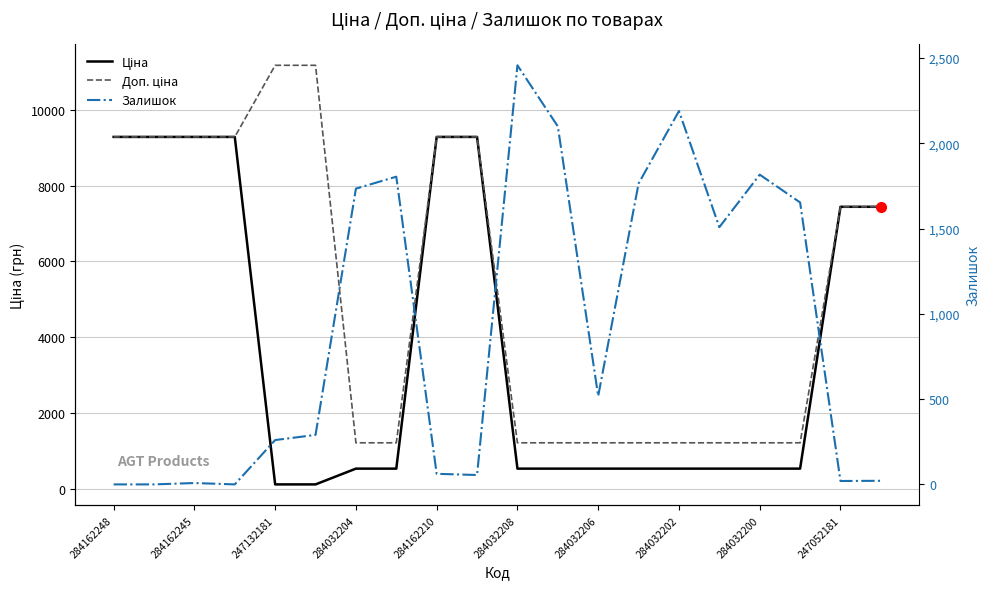

Is it true that Ціна equals 903.4 at 284032202?

False